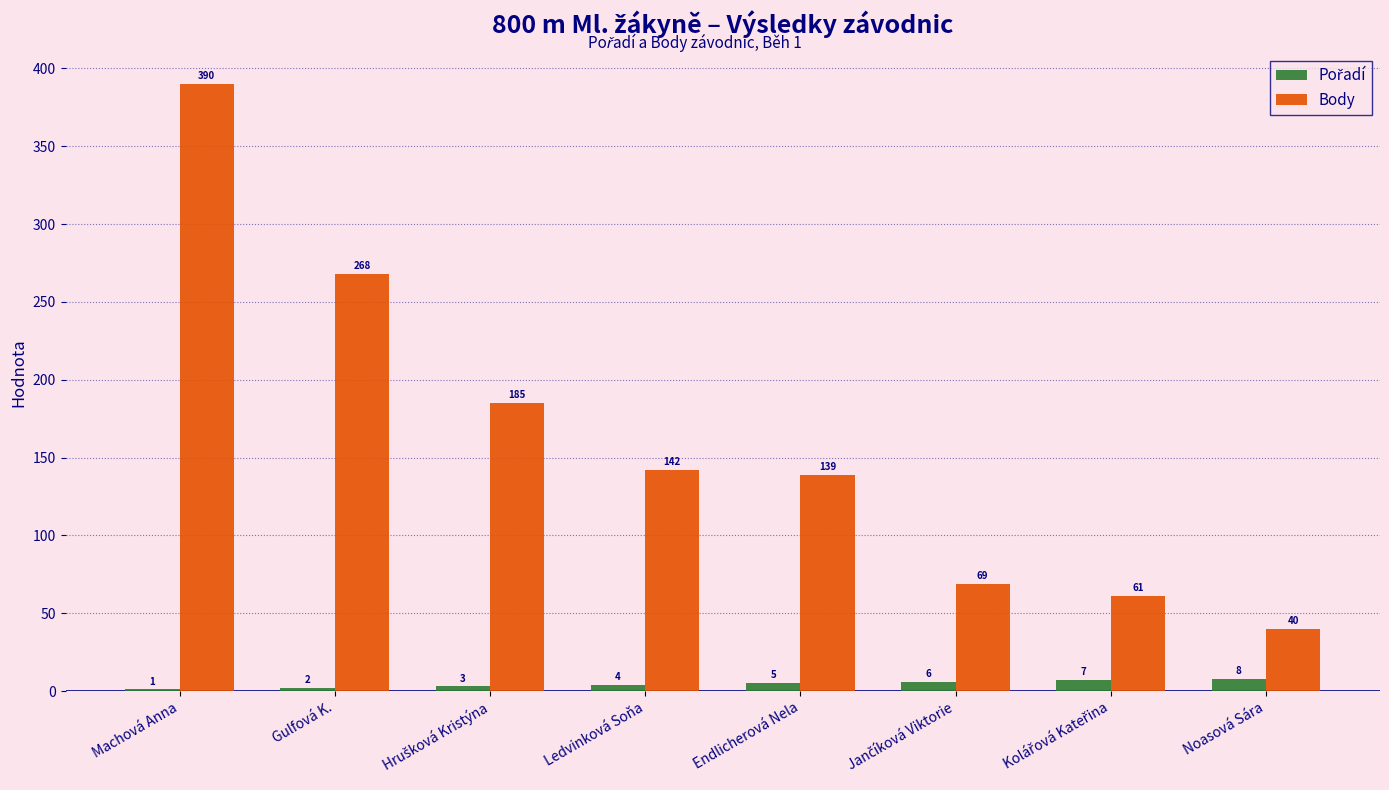

The value of Body at Gulfová K. is 268. True or false?

True